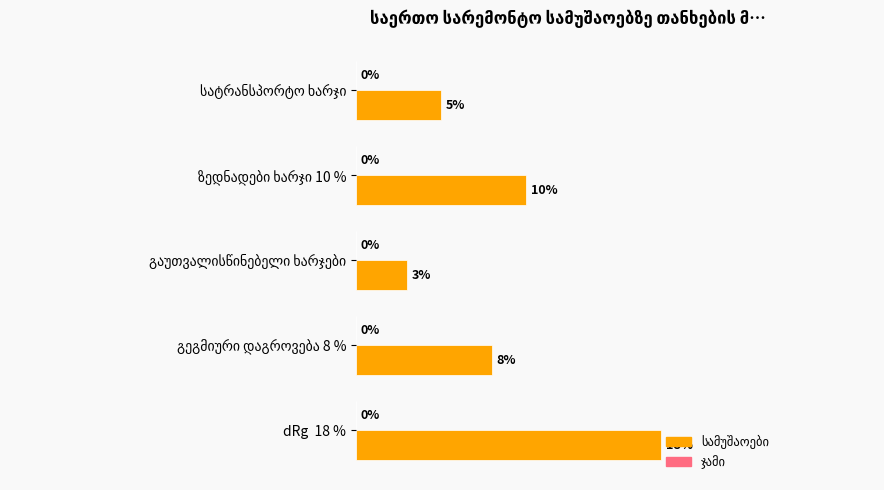

The სამუშაოები series shows 0.1 at ზედნადები ხარჯი 10 %. True or false?

True